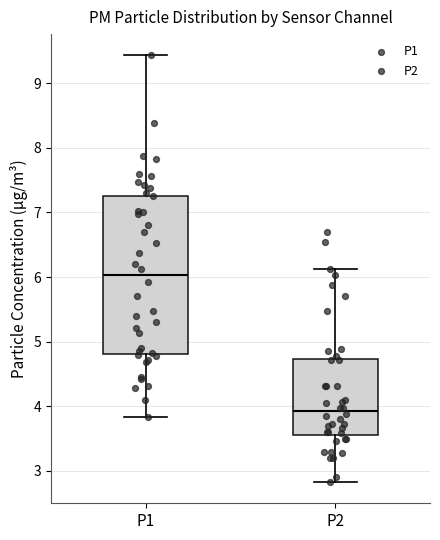

Reading left to right, transcribe this box plot: for each box, give where its median line is, the range the box spans, and where its two whiskers end, as read against the y-axis. The values are not printed on the chart, so give them approximately, as read against the axis.

P1: median 6.0, box 4.8 to 7.3, whiskers 3.8 to 9.4
P2: median 3.9, box 3.6 to 4.7, whiskers 2.8 to 6.1